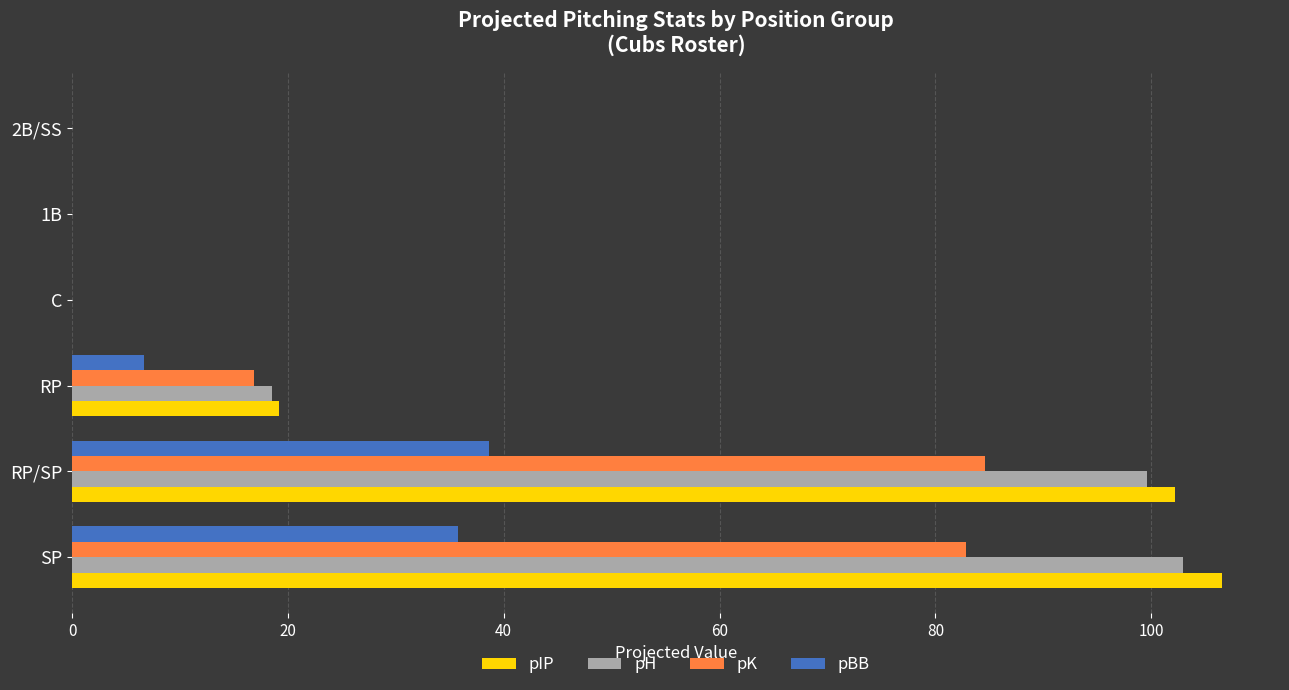

What is the total value across all series at SP?

328.1